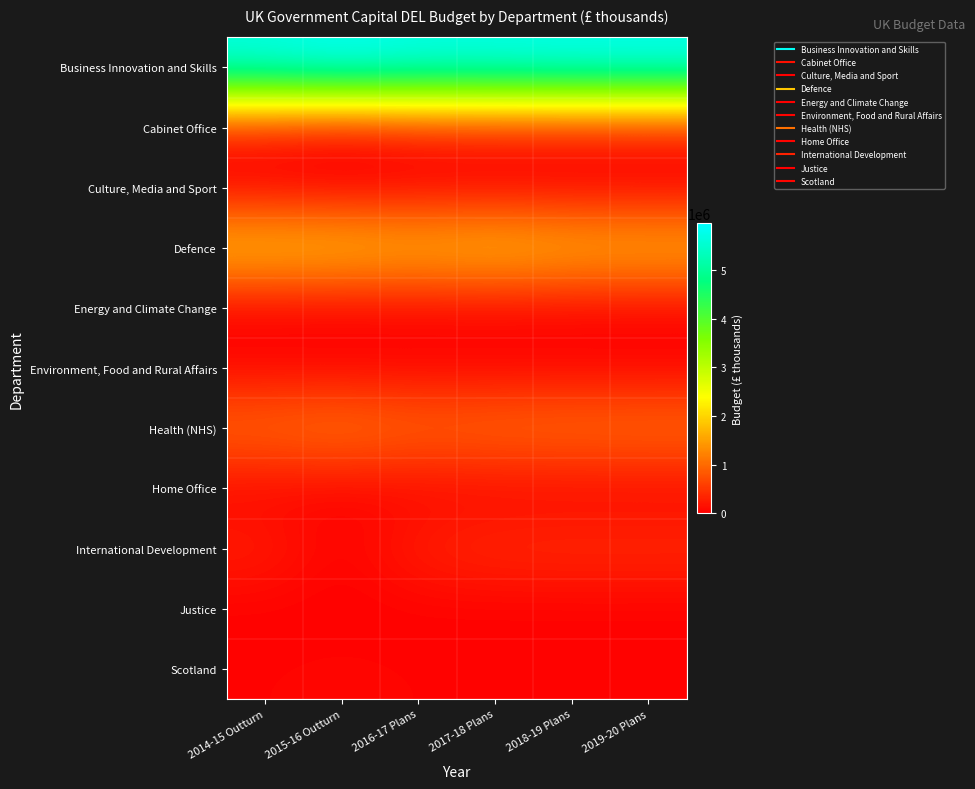

What is the spread (max minus min) of values at 2018-19 Plans?

5867331